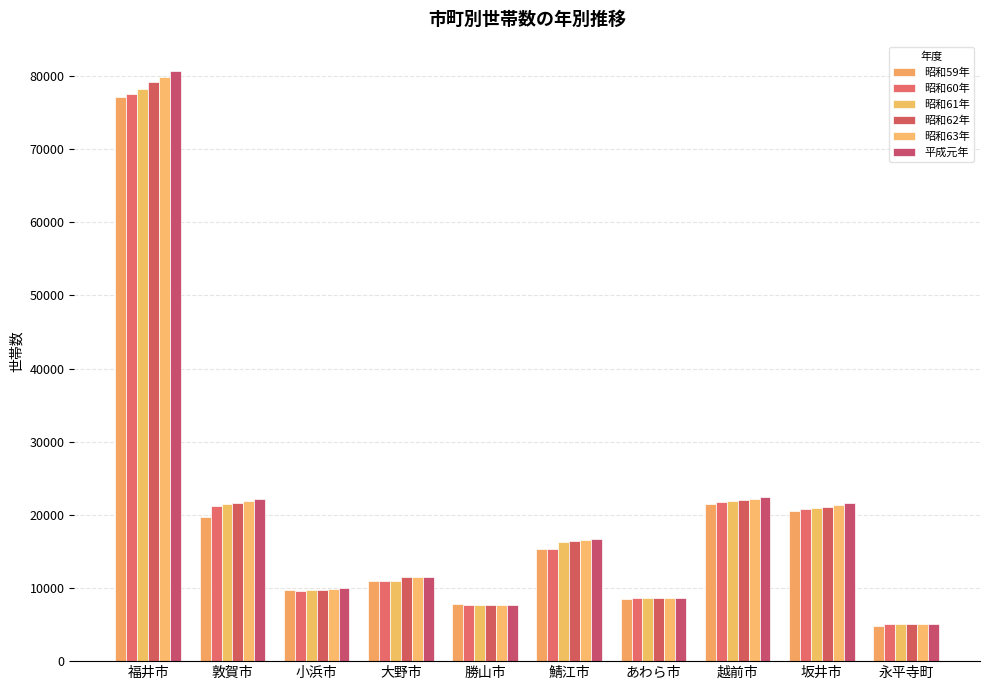

How many distinct data groups are displayed?

6